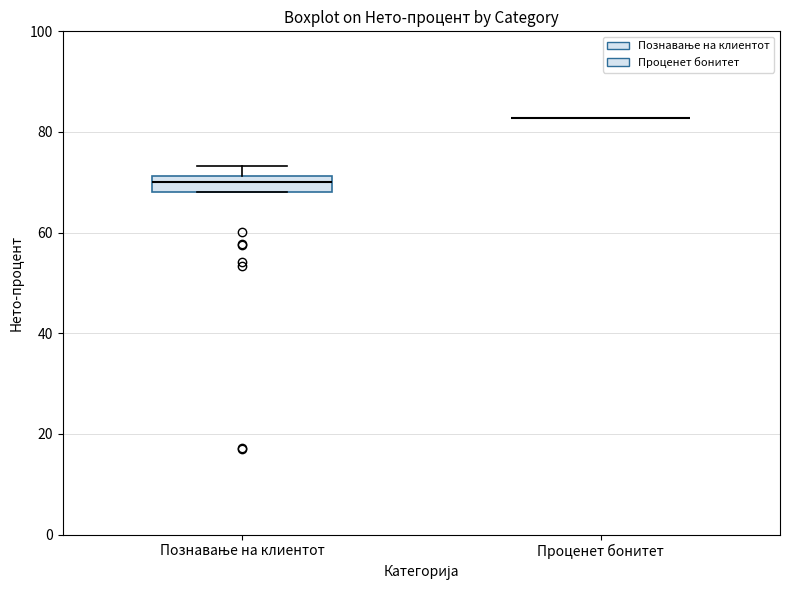

Reading left to right, transcribe this box plot: for each box, give where its median line is, the range the box spans, and where its two whiskers end, as read against the y-axis. The values are not printed on the chart, so give them approximately, as read against the axis.

Познавање на клиентот: median 70, box 68 to 72, whiskers 68 to 74
Проценет бонитет: box collapsed to a line at 82, whiskers 82 to 82